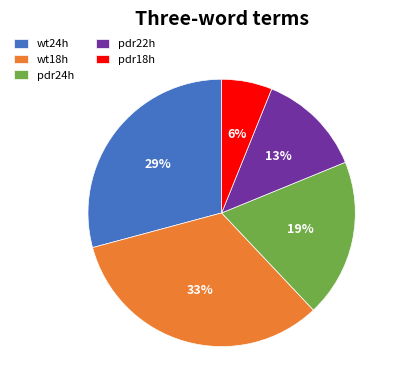

How many slices are in this pie chart?

5